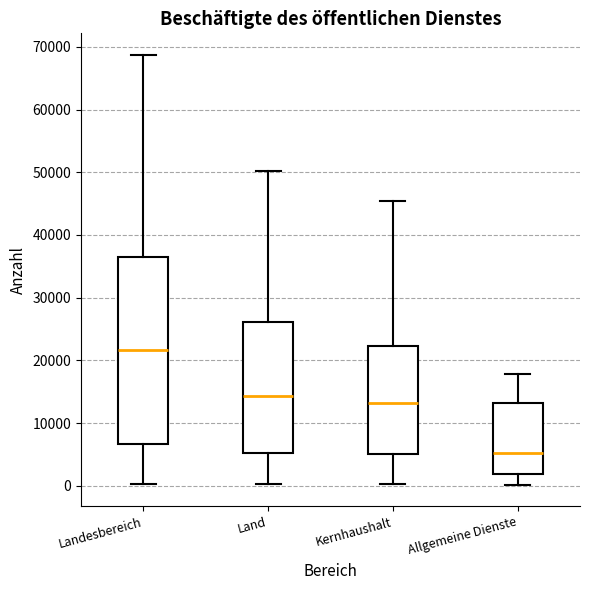

Which box's median line is the highest?

Landesbereich